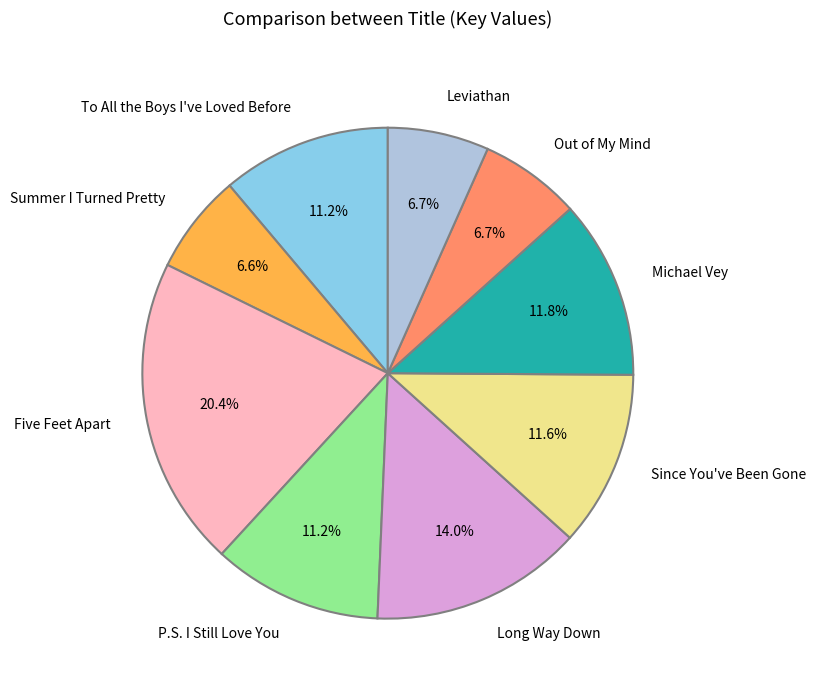

To the nearest percent, what is the difference between the largest and smallest slice percentages?

14%